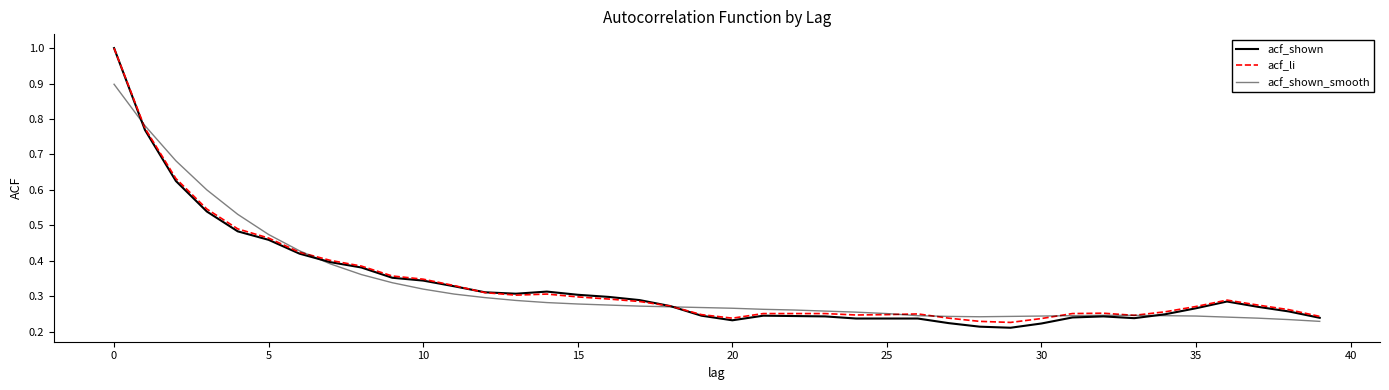

What is the greatest value displayed?

1.0